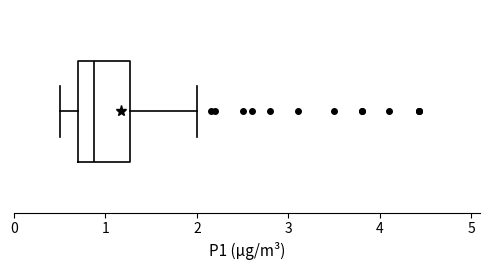

Read this box plot against the x-axis: the position of the median line, the range covered by the box, and the ends of both whiskers. The values are not printed on the chart, so give them approximately, as read against the axis.

median 0.9, box 0.7 to 1.3, whiskers 0.5 to 2.0